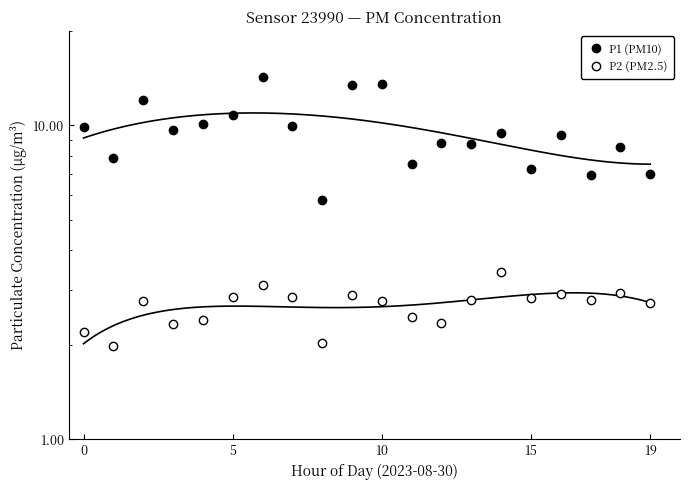

How many lines are shown in the chart?

2